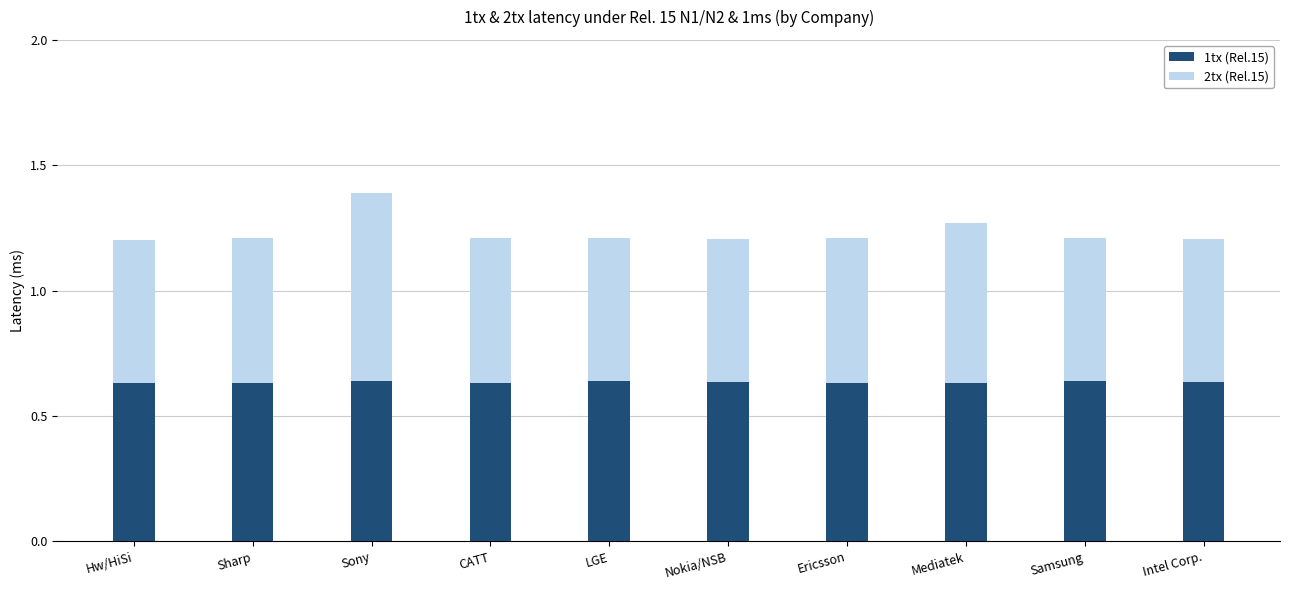

What is the total value across all series at Mediatek?

1.3